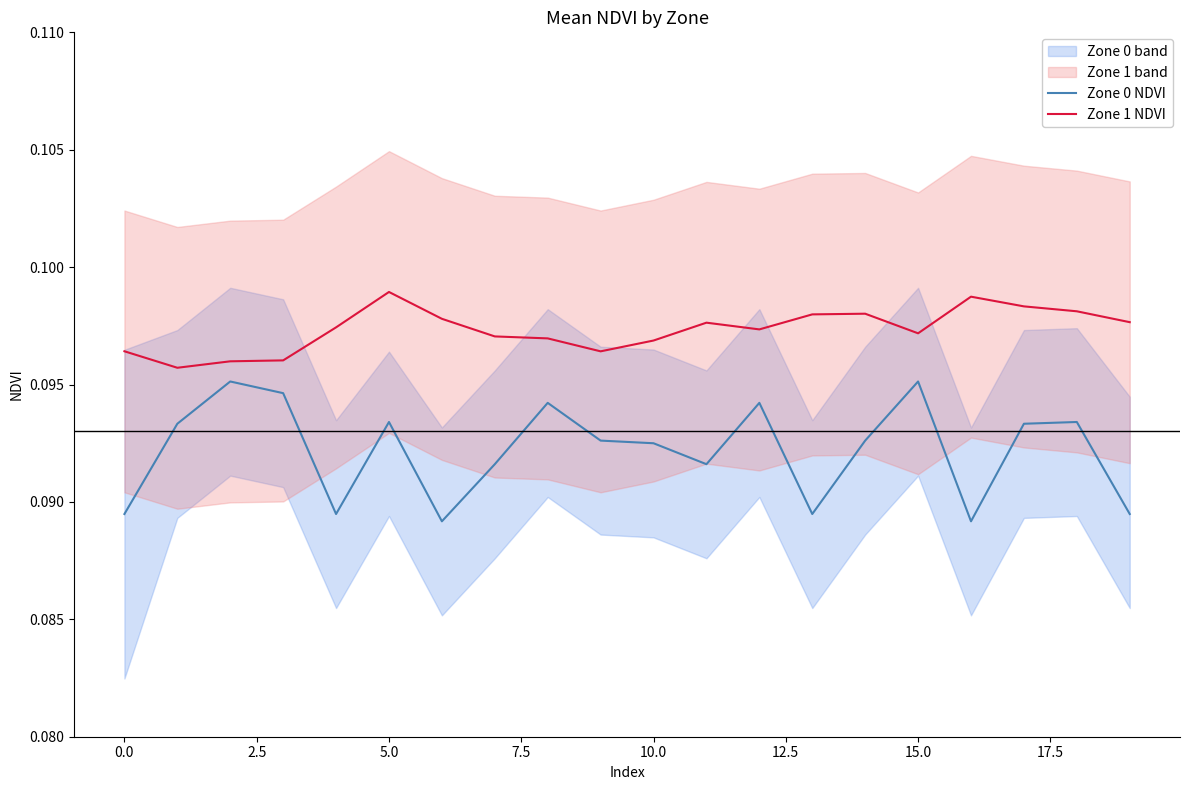

Between 16 and 13, which is larger?

13